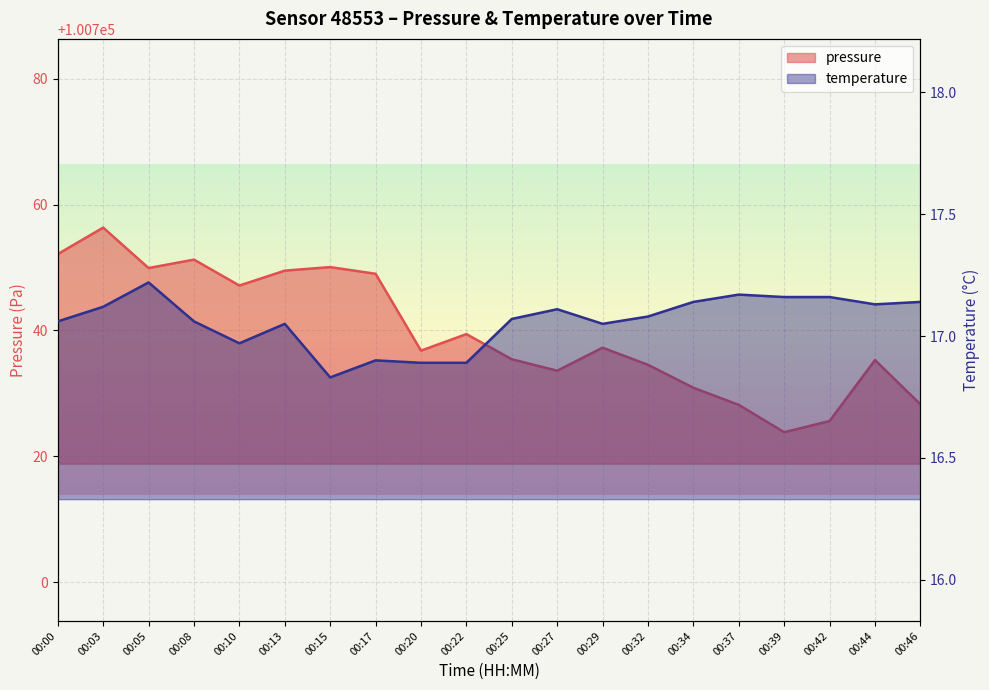

Is it true that temperature equals 30.3 at 00:17?

False